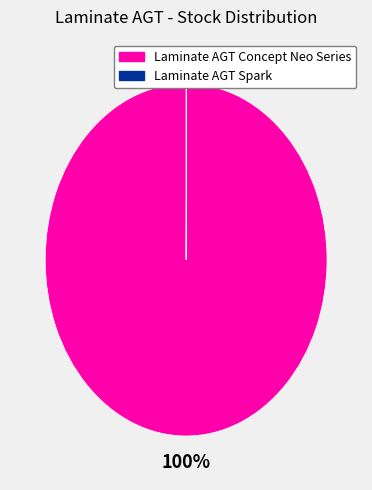

Which slice is the largest?

Laminate AGT Concept Neo Series